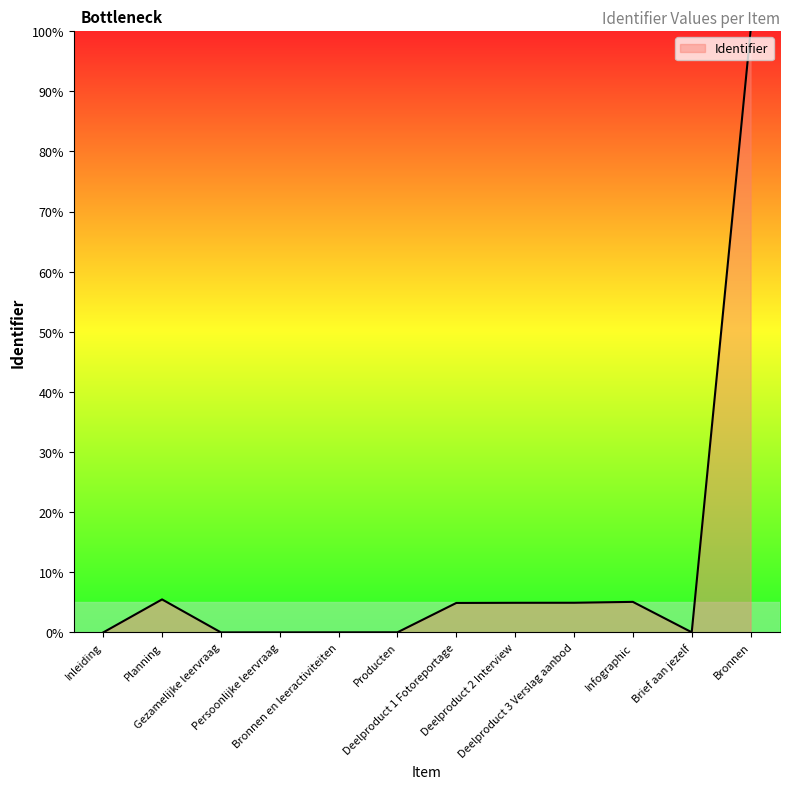

What is the greatest value displayed?

100.0